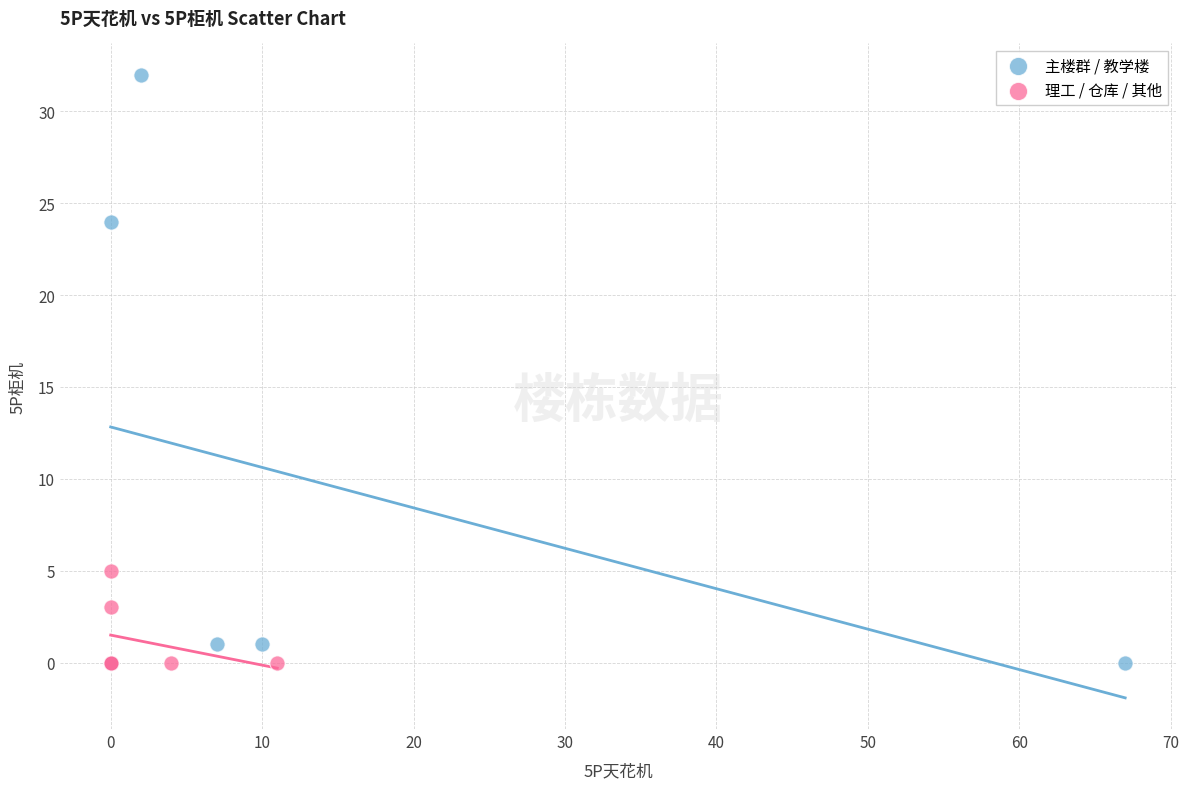

Which series reaches the maximum Y coordinate?

主楼群 / 教学楼